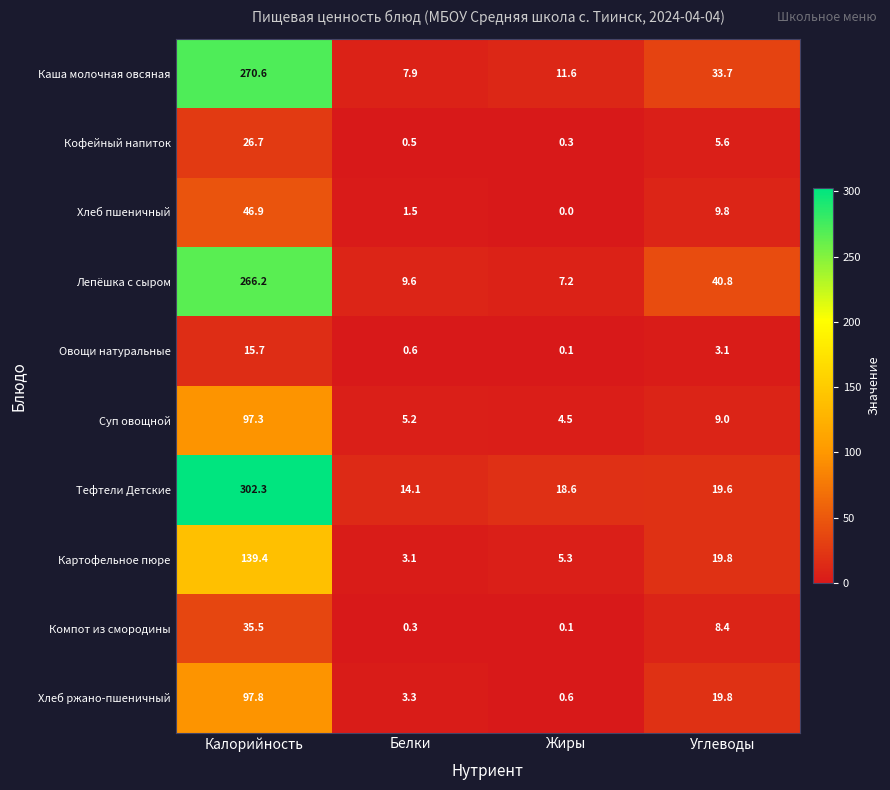

True or false: Каша молочная овсяная has a value of 7.9 at Белки.

True